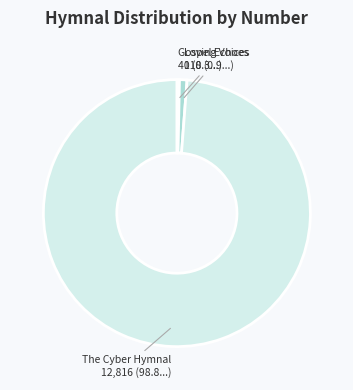

Is there a majority slice in this chart?

Yes